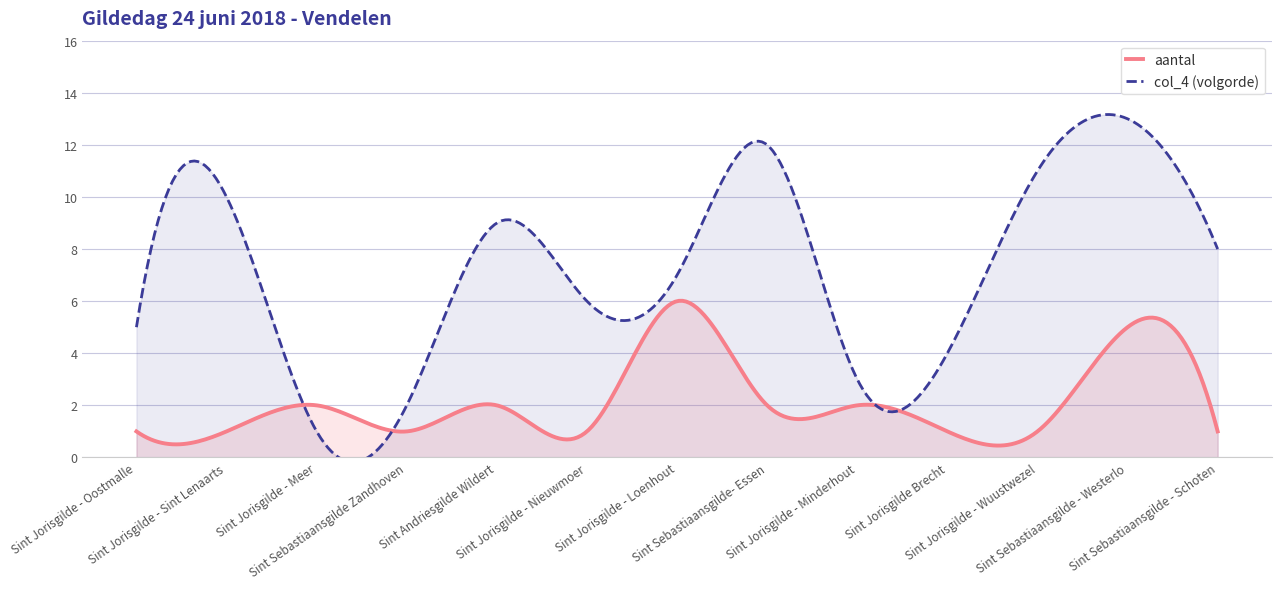

What are all the series names shown in the legend?

aantal, col_4